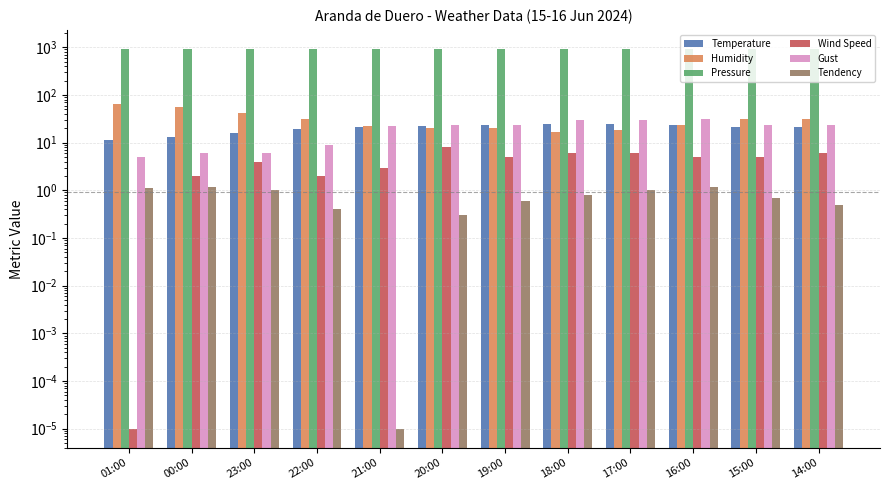

How many values in the Wind Speed series exceed 5?

4